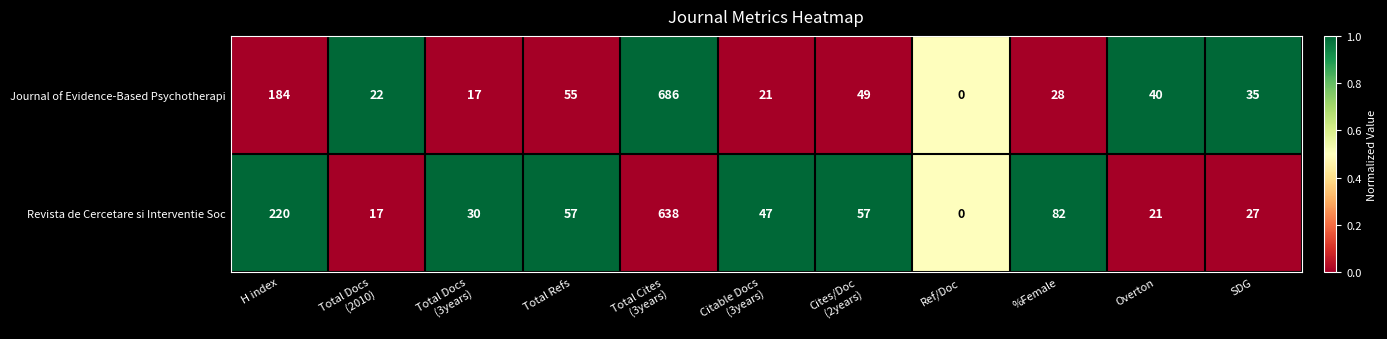

Where is Revista de Cercetare si Interventie Soc nearest to the value 319?

H index